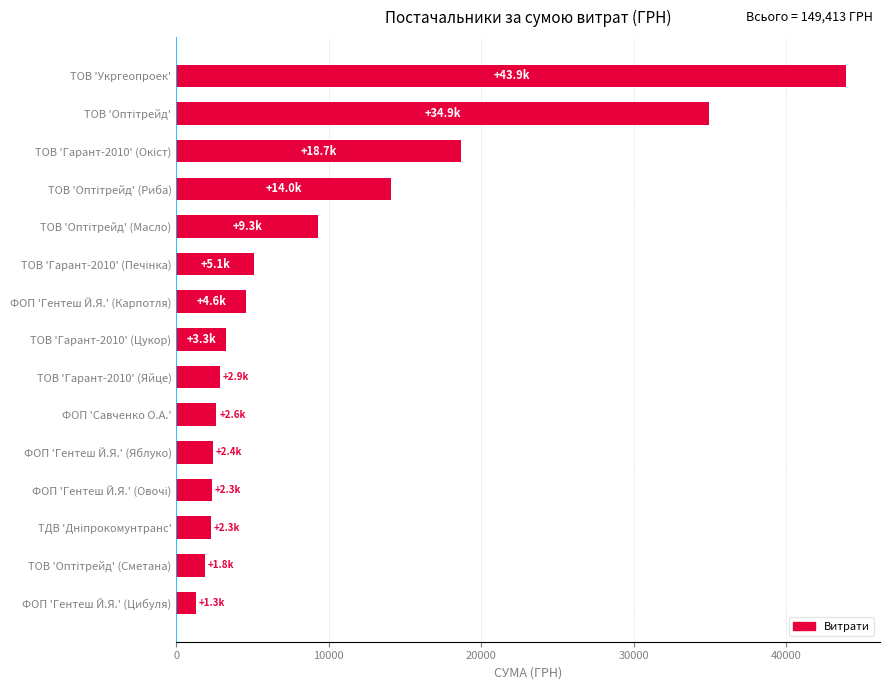

What is the approximate value at ФОП 'Гентеш Й.Я.' (Яблуко)?

2400.0